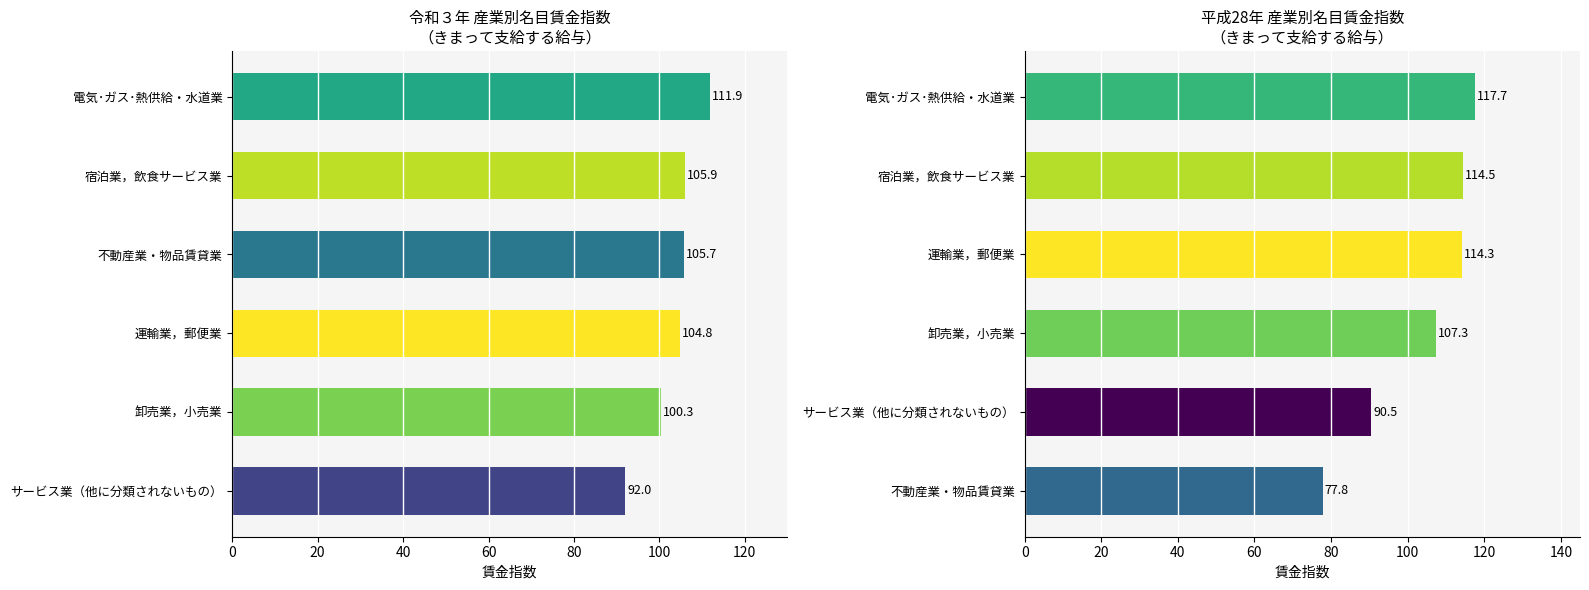

What is the greatest value displayed?

117.7